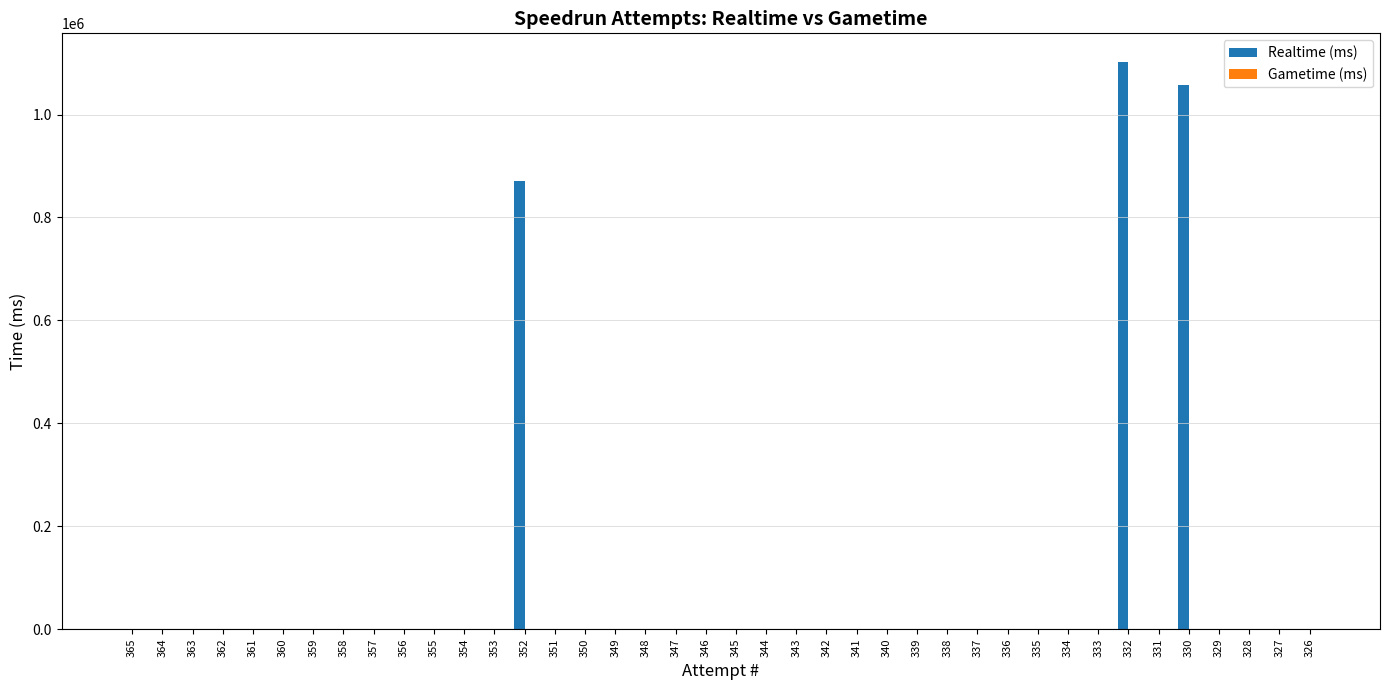

What is the sum of all values?

3030883